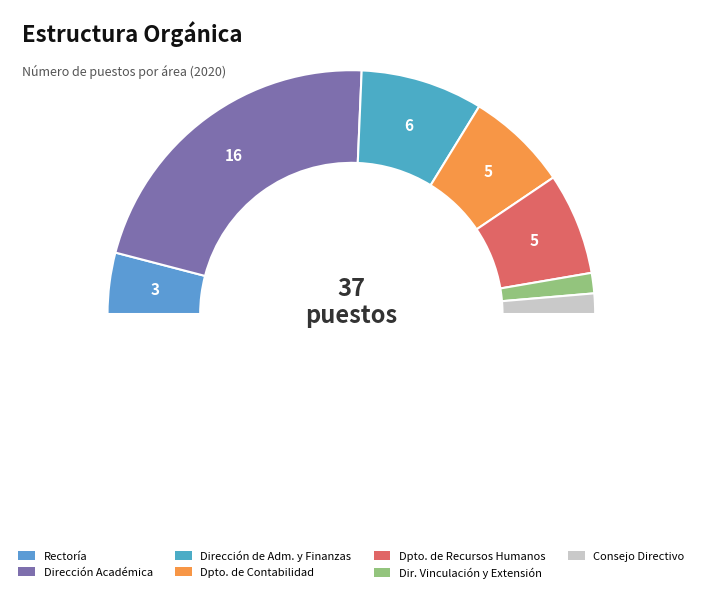

What is the change in value from Rectoría to Dirección de Administración y Finanzas?

+3